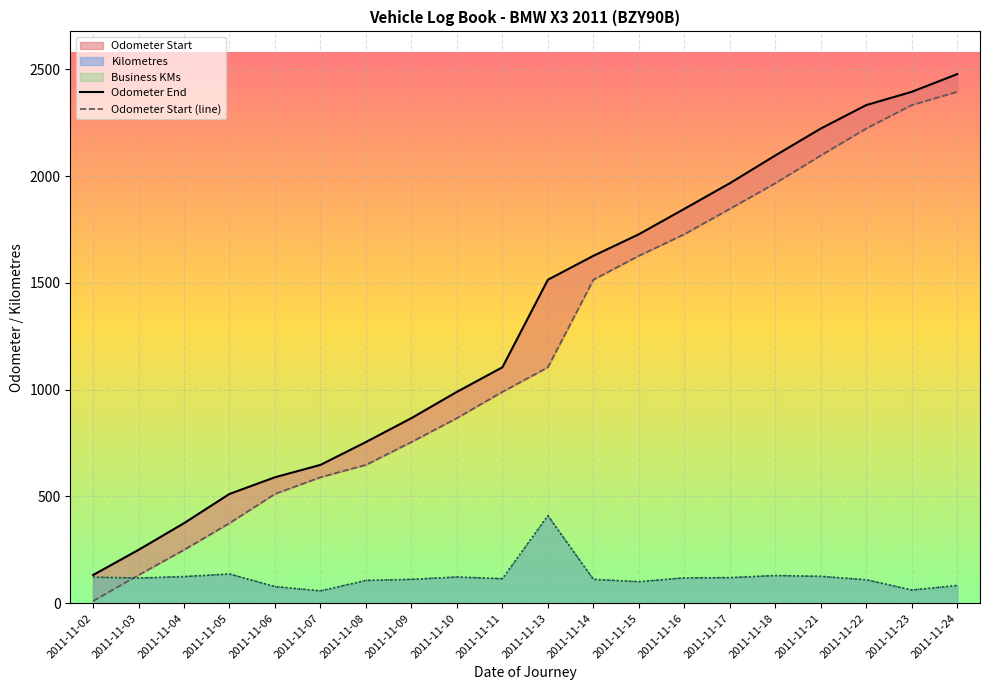

What value does the Odometer Start series have at 2011-11-18, to the nearest 10?

1970